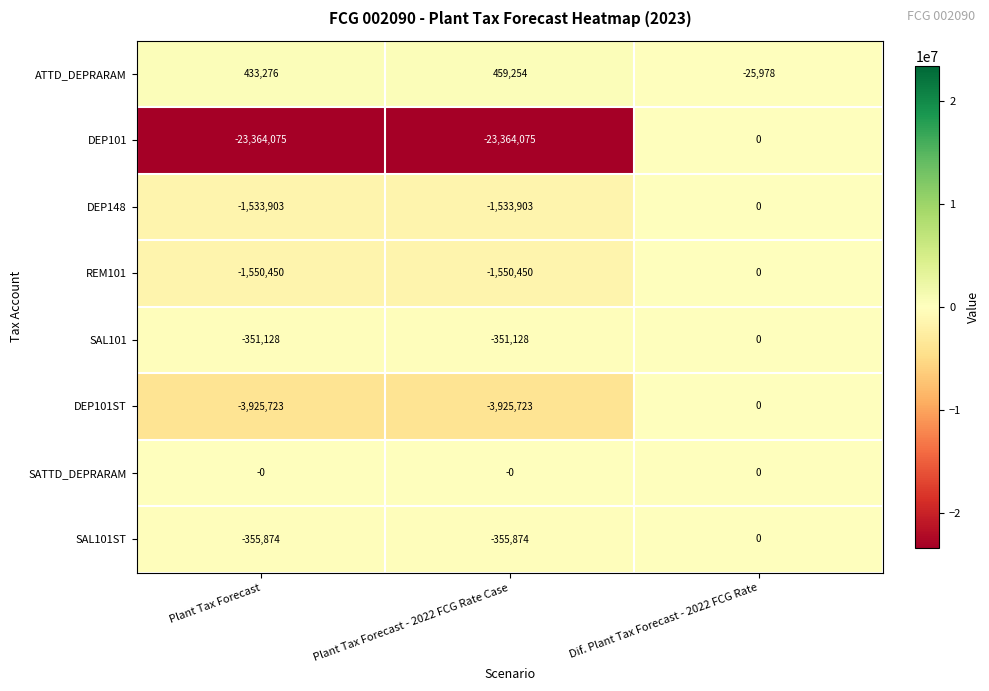

Reading left to right, list all the values displayed in this chart.

ATTD_DEPRARAM: Plant Tax Forecast=433276	Plant Tax Forecast - 2022 FCG Rate Case=459254	Dif. Plant Tax Forecast - 2022 FCG Rate=-25978
DEP101: Plant Tax Forecast=-23364075	Plant Tax Forecast - 2022 FCG Rate Case=-23364075	Dif. Plant Tax Forecast - 2022 FCG Rate=0
DEP148: Plant Tax Forecast=-1533903	Plant Tax Forecast - 2022 FCG Rate Case=-1533903	Dif. Plant Tax Forecast - 2022 FCG Rate=0
REM101: Plant Tax Forecast=-1550450	Plant Tax Forecast - 2022 FCG Rate Case=-1550450	Dif. Plant Tax Forecast - 2022 FCG Rate=0
SAL101: Plant Tax Forecast=-351128	Plant Tax Forecast - 2022 FCG Rate Case=-351128	Dif. Plant Tax Forecast - 2022 FCG Rate=0
DEP101ST: Plant Tax Forecast=-3925723	Plant Tax Forecast - 2022 FCG Rate Case=-3925723	Dif. Plant Tax Forecast - 2022 FCG Rate=0
SATTD_DEPRARAM: Plant Tax Forecast=0	Plant Tax Forecast - 2022 FCG Rate Case=0	Dif. Plant Tax Forecast - 2022 FCG Rate=0
SAL101ST: Plant Tax Forecast=-355874	Plant Tax Forecast - 2022 FCG Rate Case=-355874	Dif. Plant Tax Forecast - 2022 FCG Rate=0